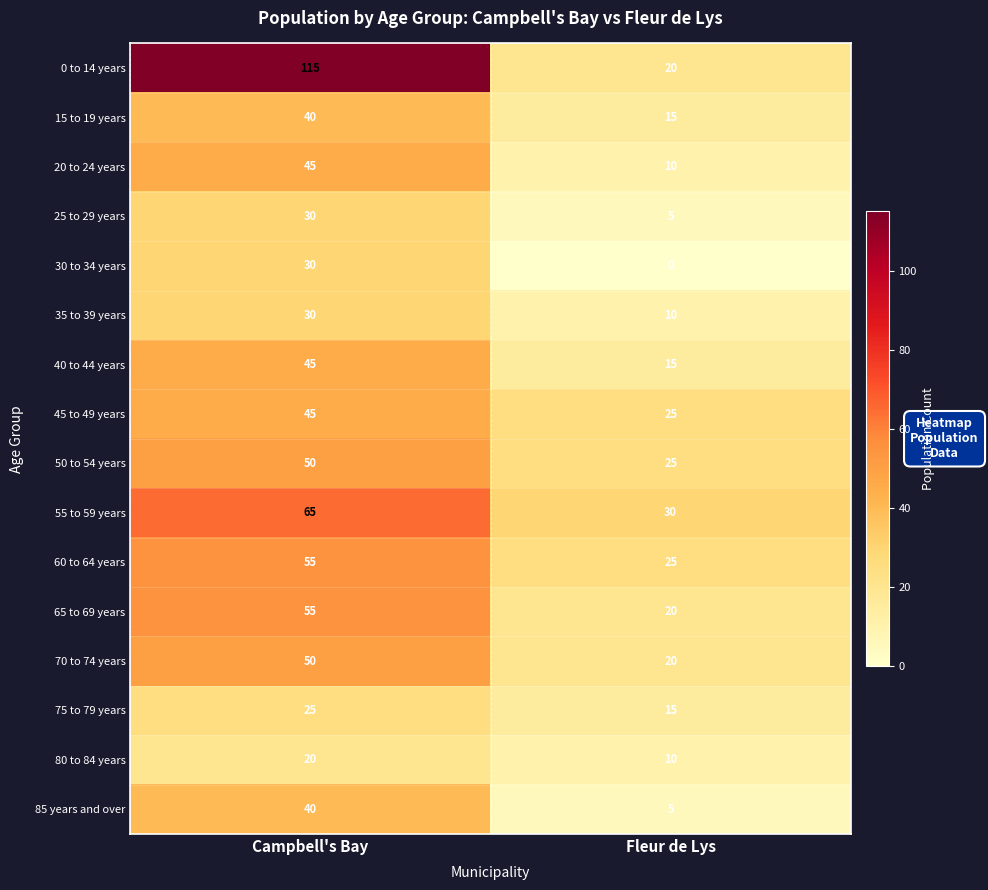

What is the difference between the 20 to 24 years values at Fleur de Lys and Campbell's Bay?

35